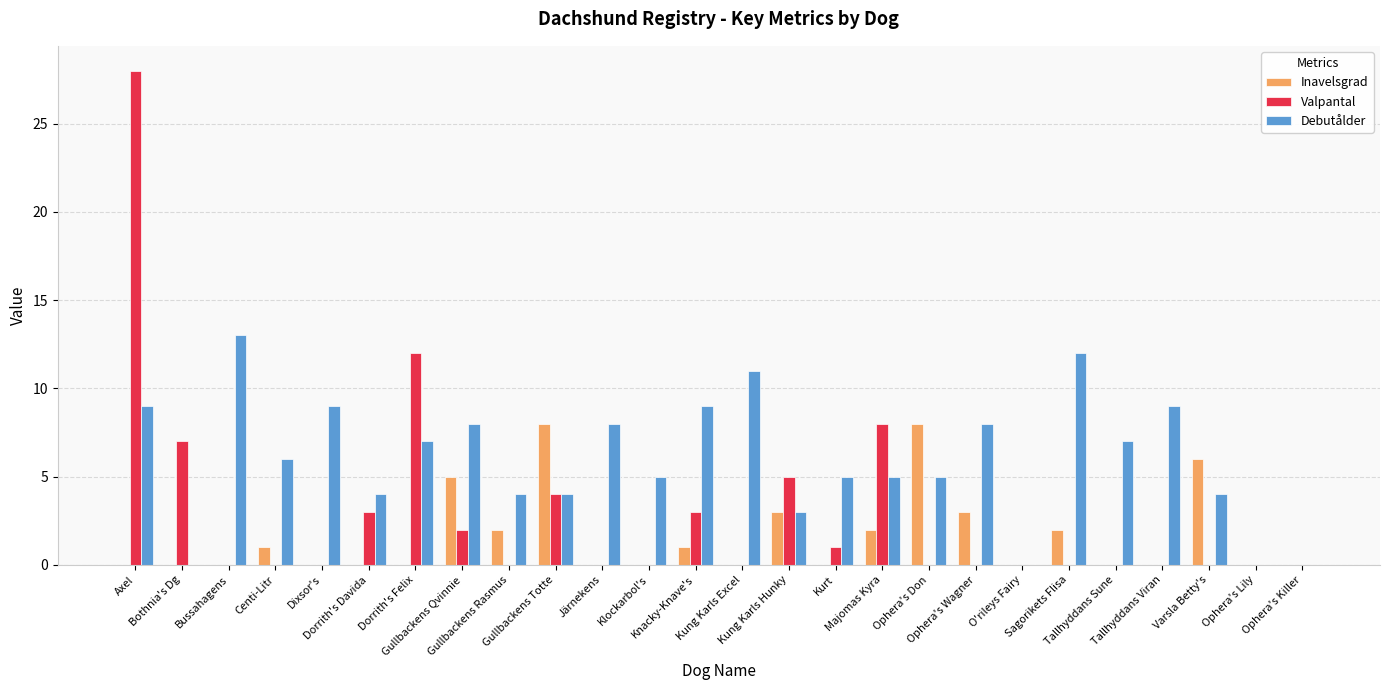

At which category is the sum across all series the highest?

Axel